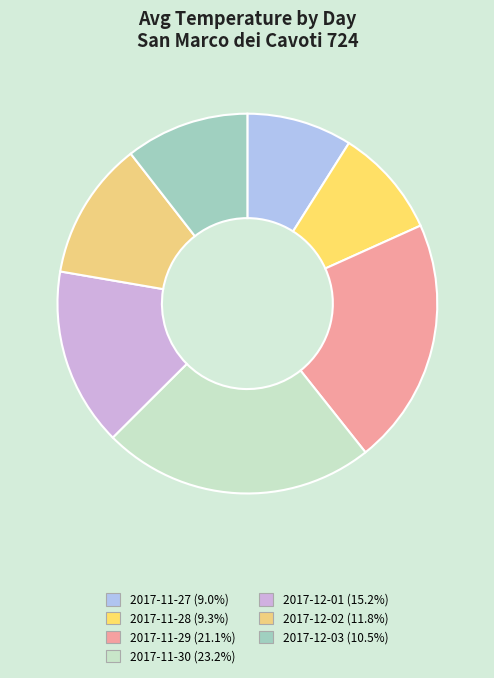

To the nearest percent, what percentage of the pie is 2017-11-30?

23%